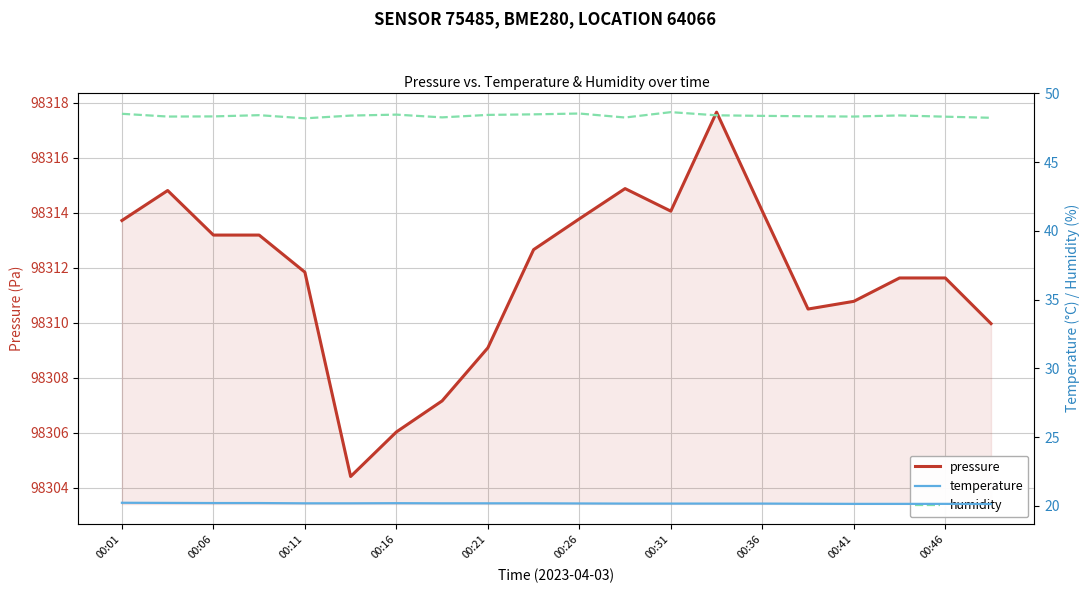

Rank the series by their maximum value, from lowest to highest.

temperature, humidity, pressure